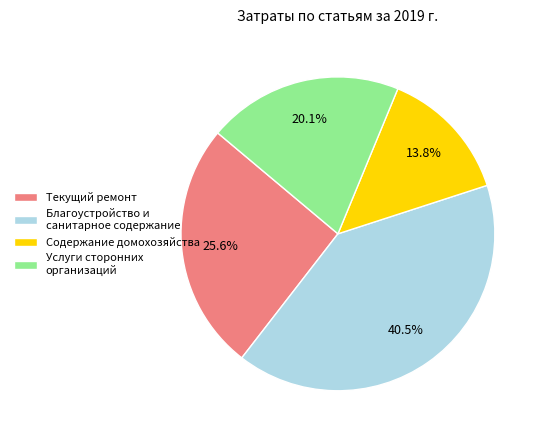

What percentage is the Текущий ремонт slice, to the nearest percent?

26%